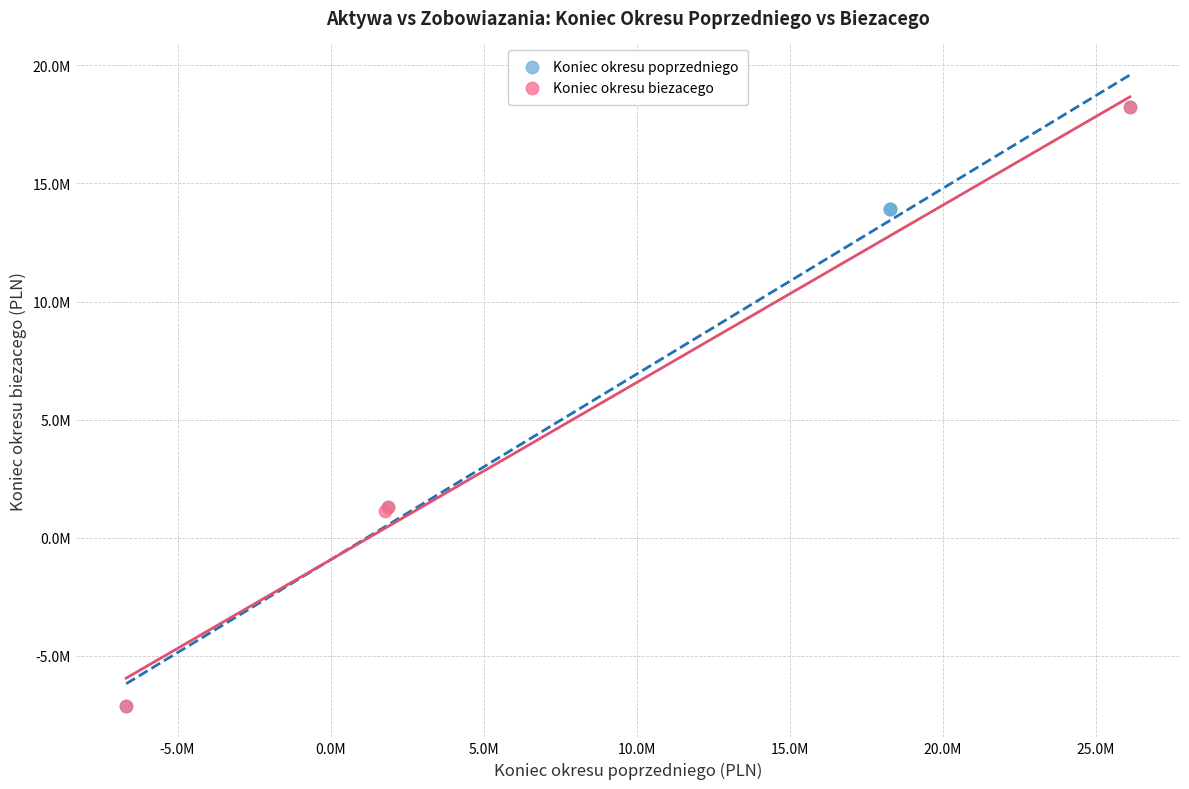

What are all the series names shown in the legend?

Koniec okresu poprzedniego, Koniec okresu biezacego